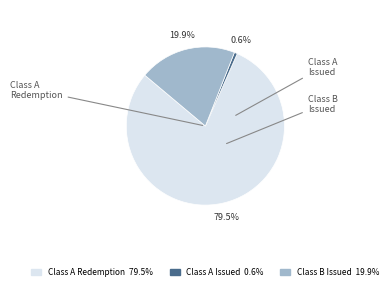

Is there a majority slice in this chart?

Yes